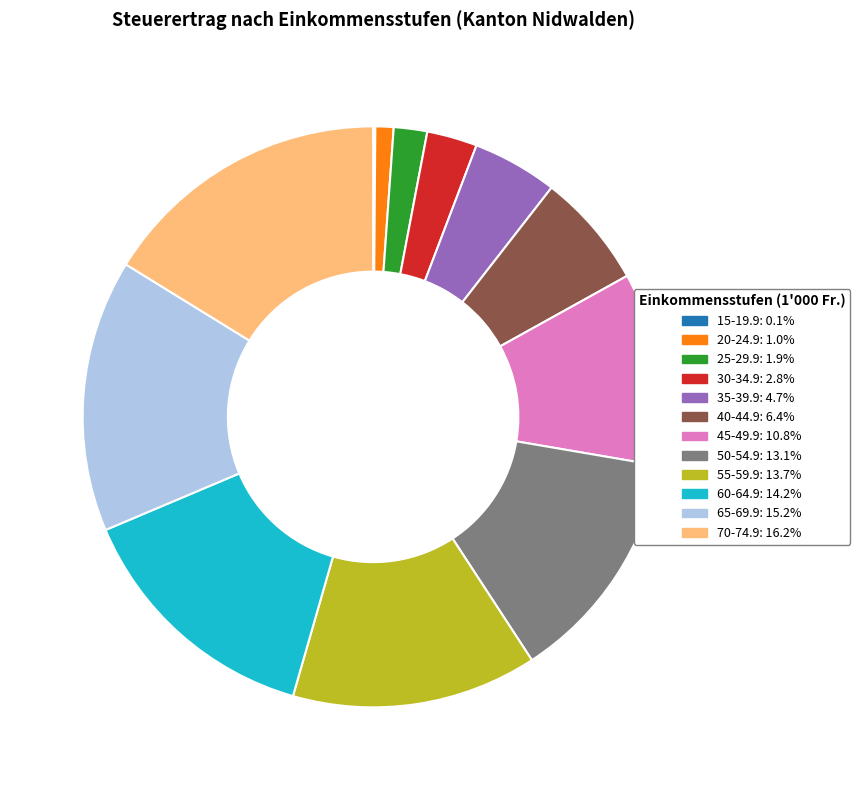

What is the largest slice in the pie chart?

70-74.9